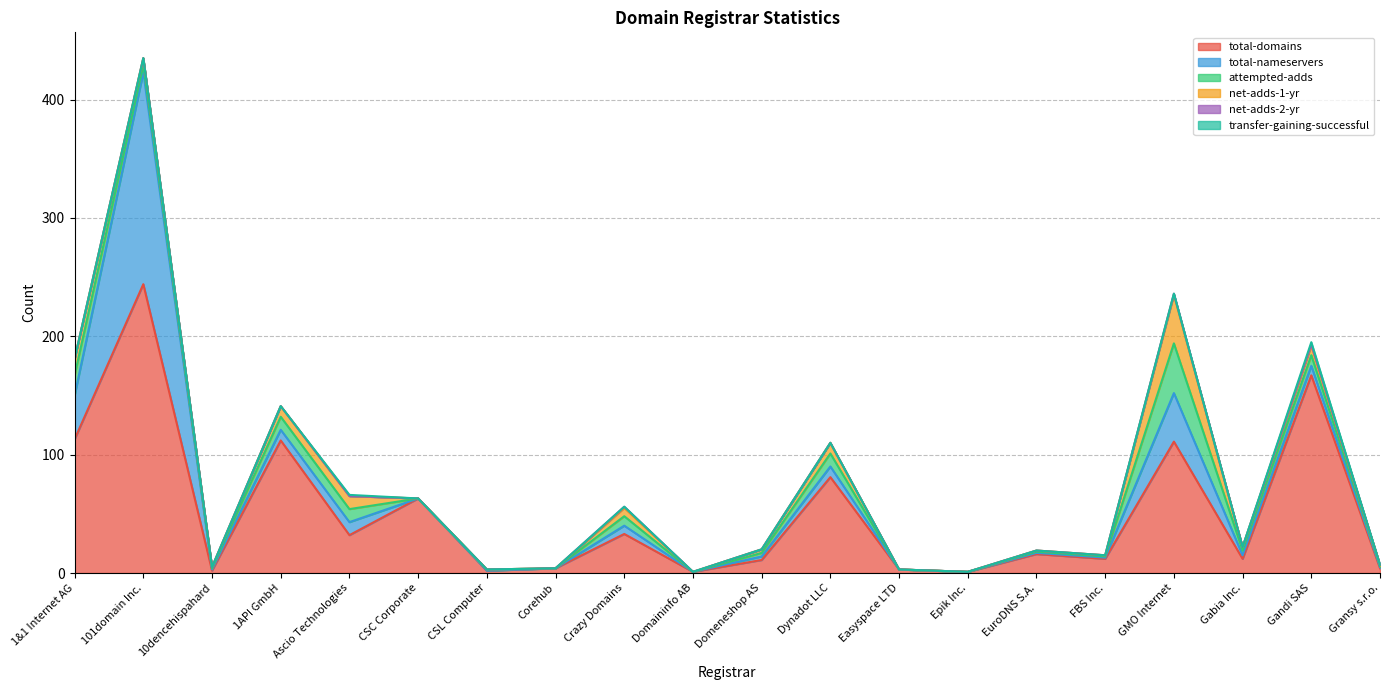

What is the sum of the total-nameservers values at Corehub and Dynadot LLC?

9